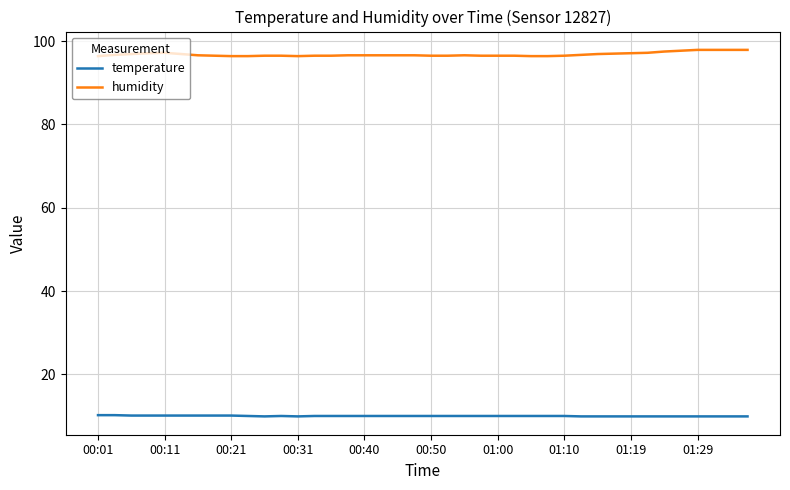

What is the lowest value of the temperature series?

9.9